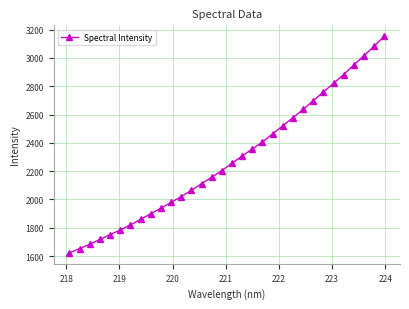

What is the value of the 7th point from the left?

1820.9